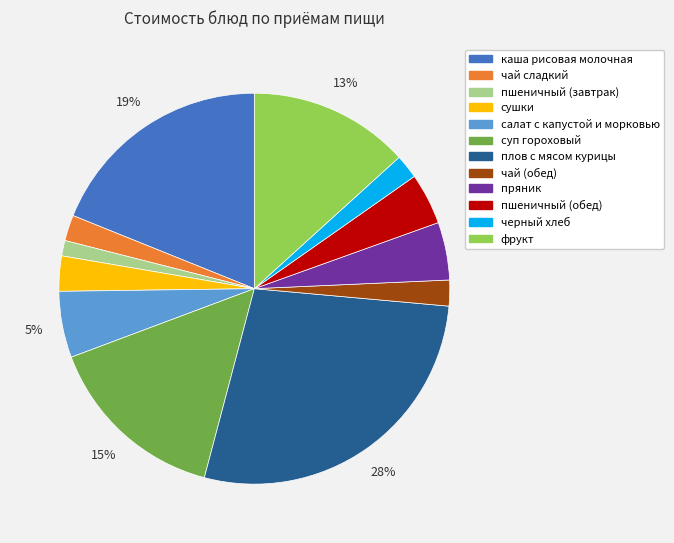

Which category has the smallest portion of the pie?

пшеничный (завтрак)